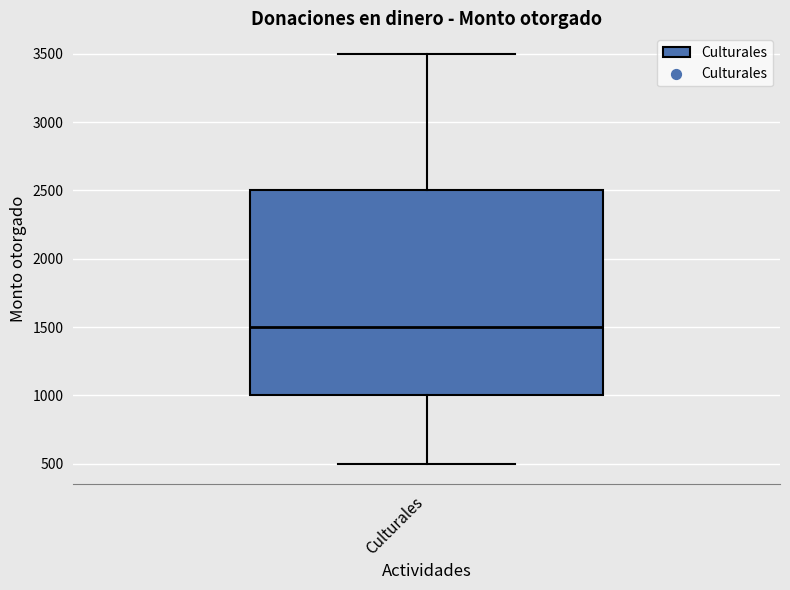

Read this box plot against the y-axis: the position of the median line, the range covered by the box, and the ends of both whiskers. The values are not printed on the chart, so give them approximately, as read against the axis.

median 1500, box 1000 to 2500, whiskers 500 to 3500